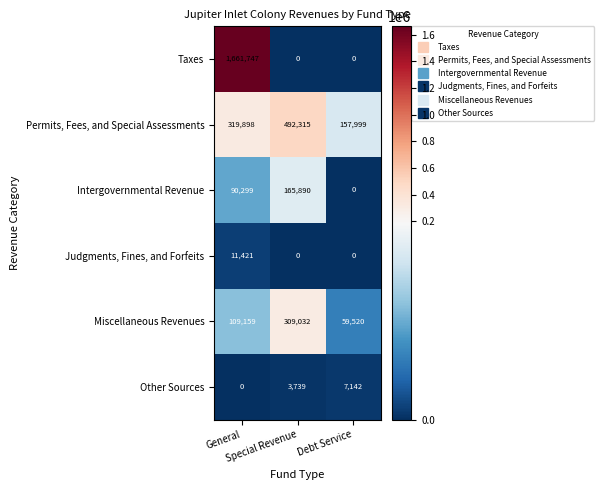

Which series has the largest total across all categories?

Taxes